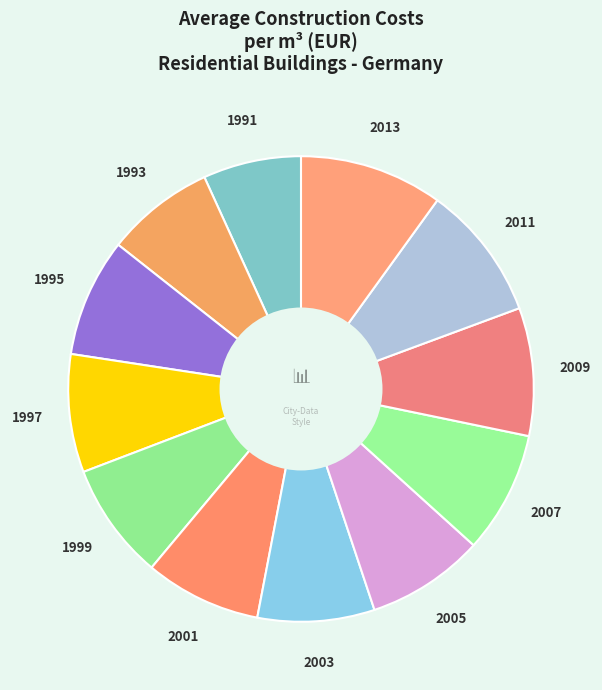

Between 2013 and 2011, which is larger?

2013